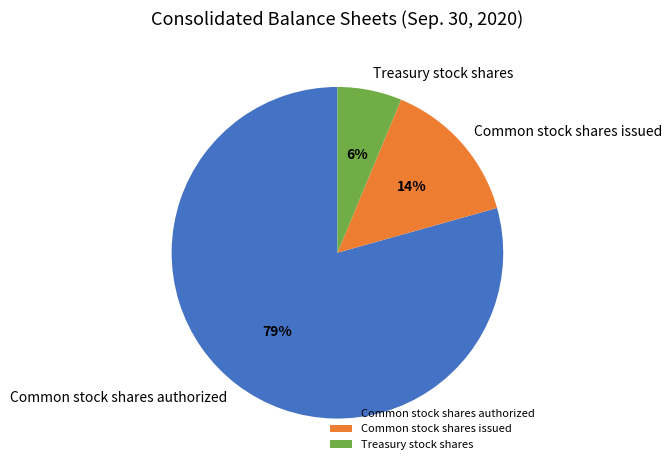

Which category has the biggest portion of the pie?

Common stock shares authorized